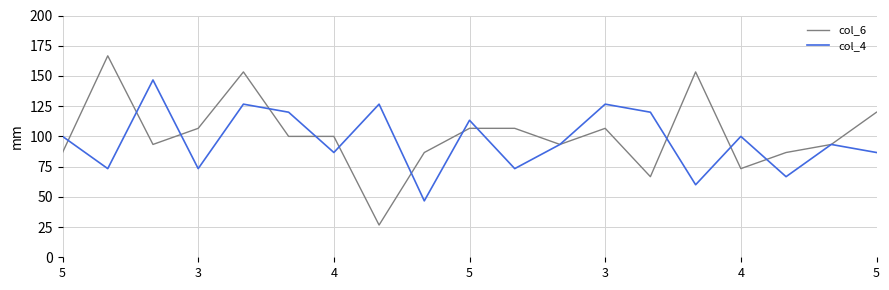

Which series ends up on top after the final intersection of col_6 and col_4?

col_6